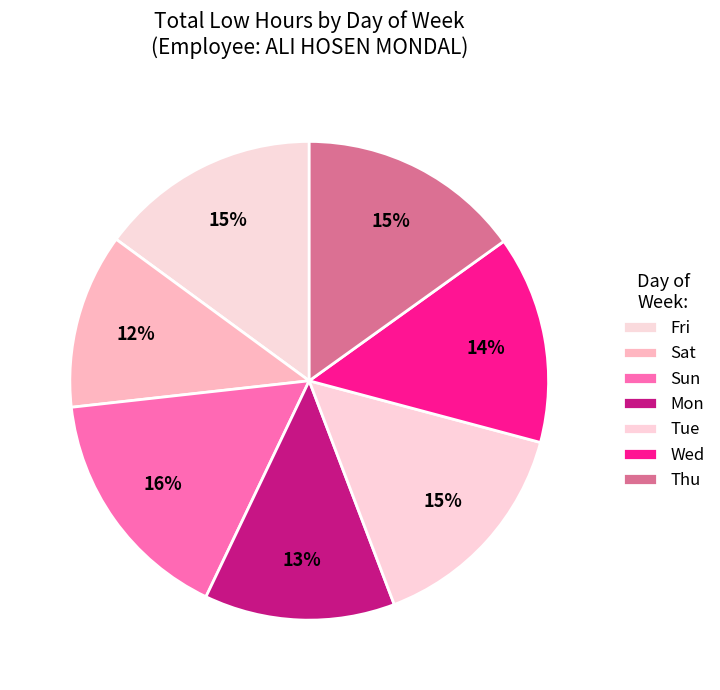

Do Tue and Fri together represent more than half of the pie?

No